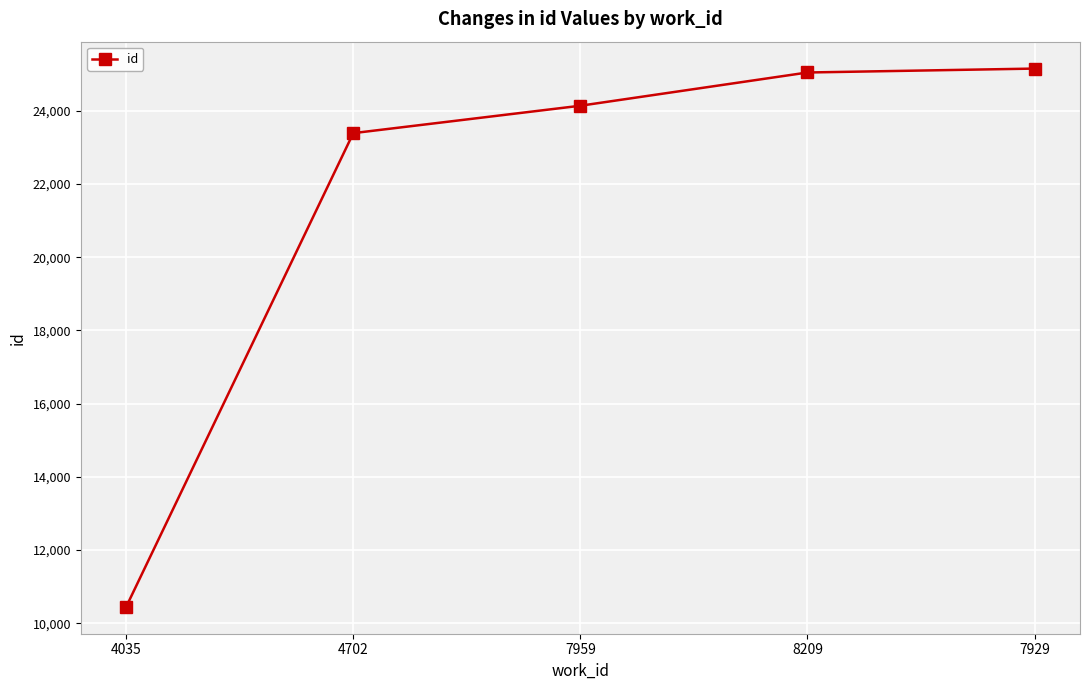

Reading left to right, list all the values displayed in this chart.

4035=10448	4702=23391	7959=24140	8209=25048	7929=25155